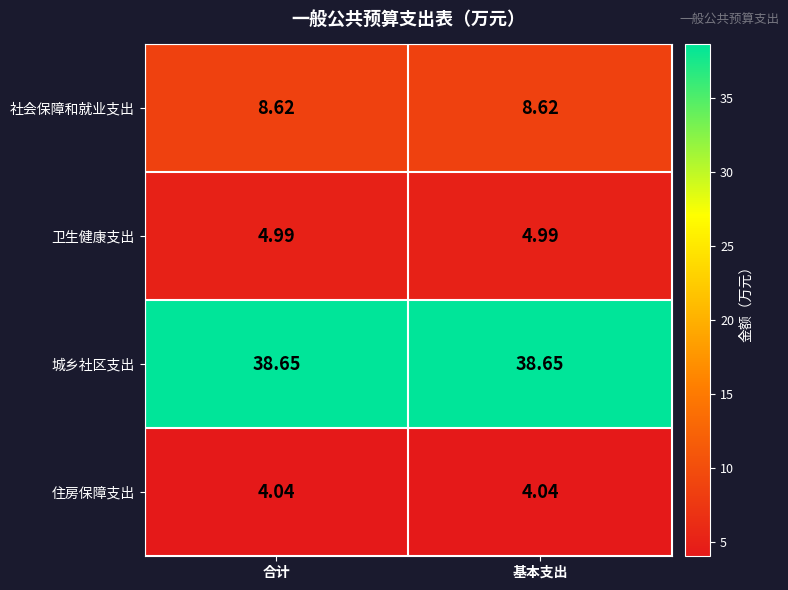

Rank the series by their maximum value, from lowest to highest.

住房保障支出, 卫生健康支出, 社会保障和就业支出, 城乡社区支出